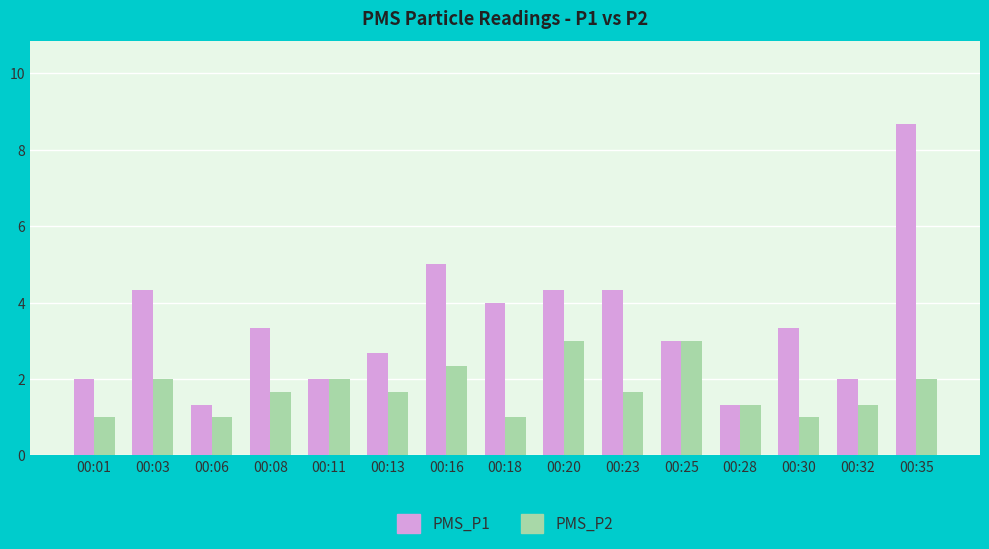

What is the smallest value displayed?

1.0